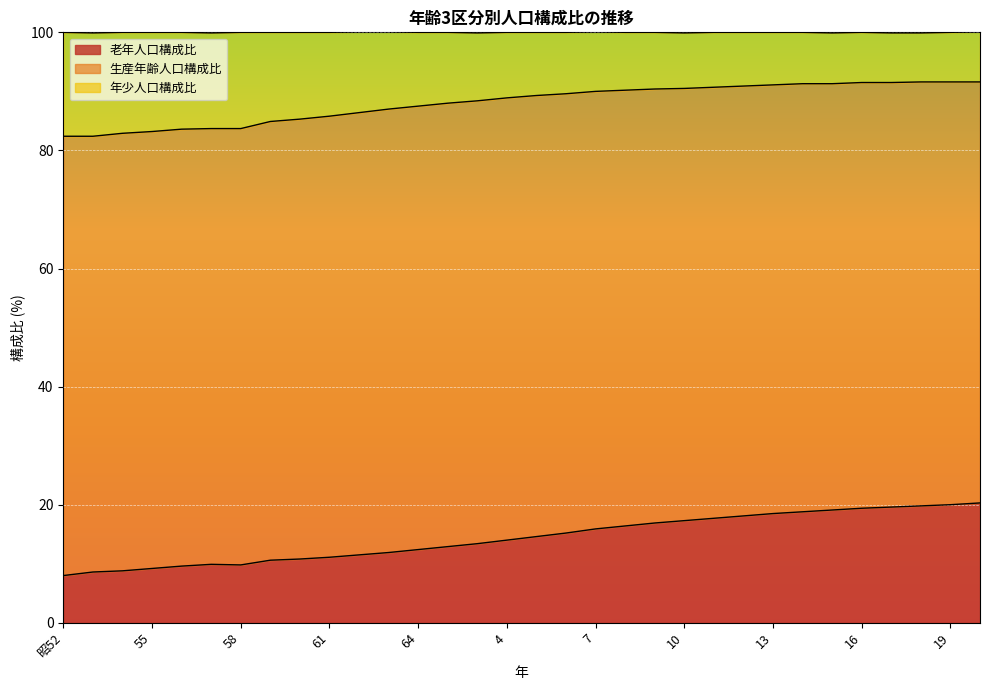

The 老年人口構成比 series shows 6.3 at 62. True or false?

False